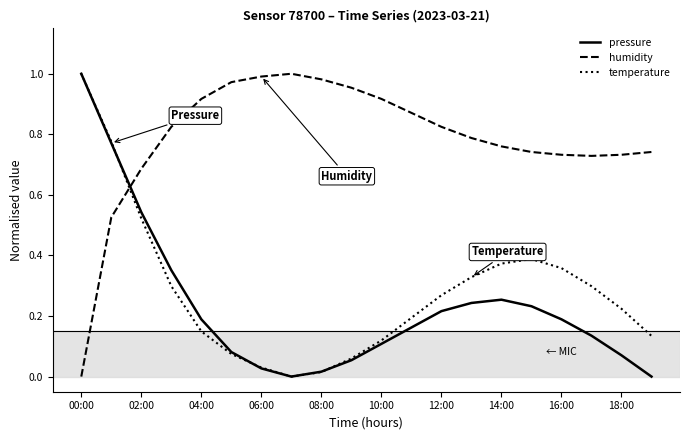

In pressure, how many points are lower than both neighbors (excluding endpoints)?

1